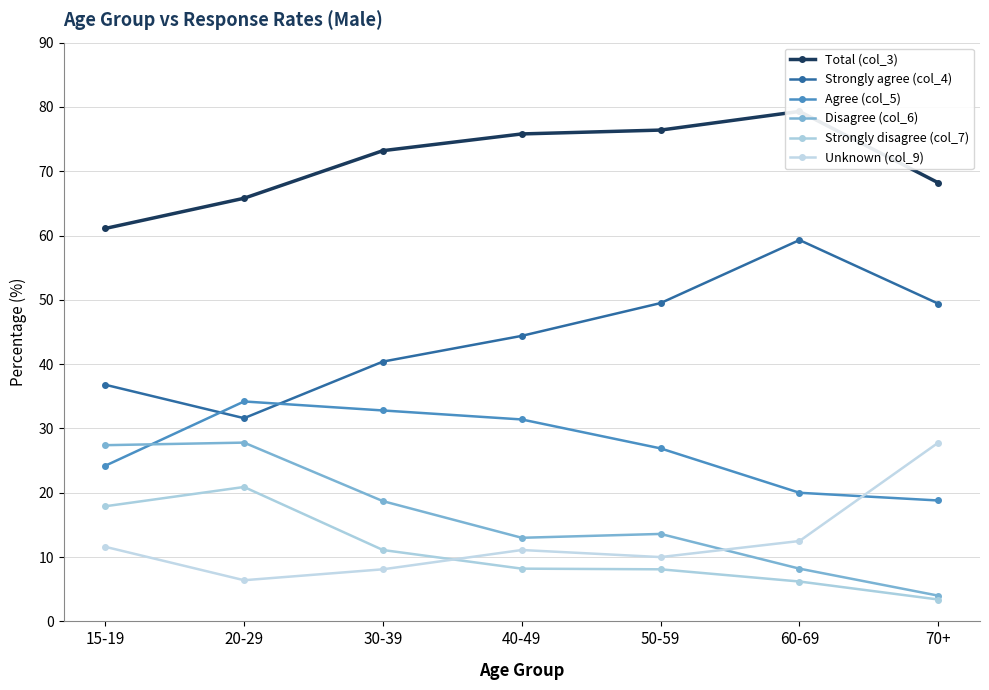

Reading left to right, list all the values displayed in this chart.

Total (col_3): 61.1	65.8	73.2	75.8	76.4	79.3	68.2
Strongly agree (col_4): 36.8	31.6	40.4	44.4	49.5	59.3	49.4
Agree (col_5): 24.2	34.2	32.8	31.4	26.9	20.0	18.8
Disagree (col_6): 27.4	27.8	18.7	13.0	13.6	8.2	4.0
Strongly disagree (col_7): 17.9	20.9	11.1	8.2	8.1	6.2	3.4
Unknown (col_9): 11.6	6.4	8.1	11.1	10.0	12.5	27.8